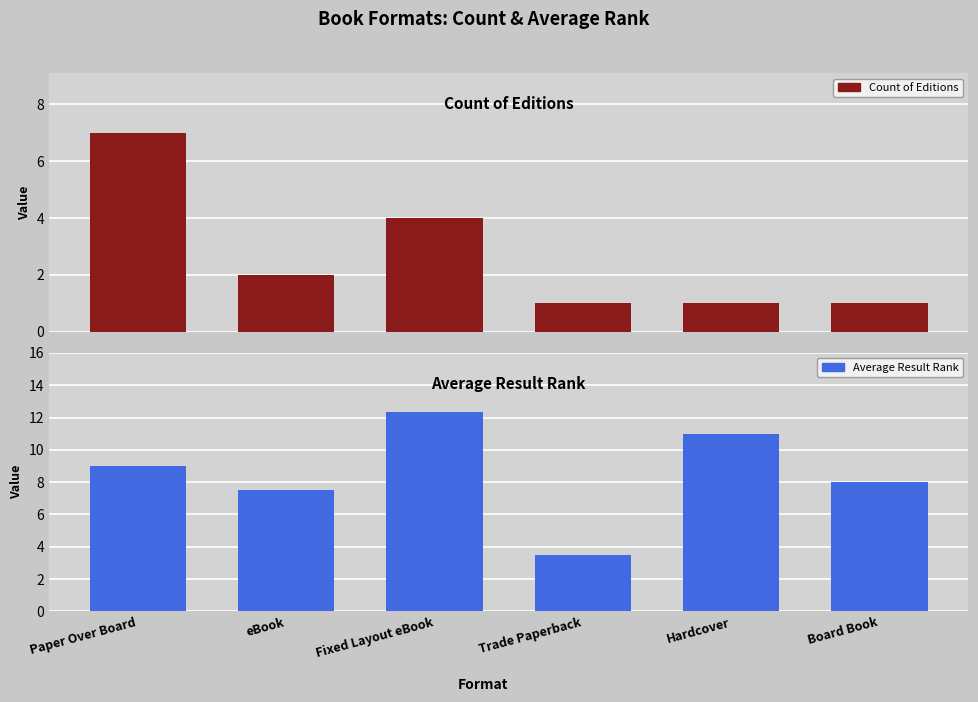

Does the chart contain stacked bars?

No